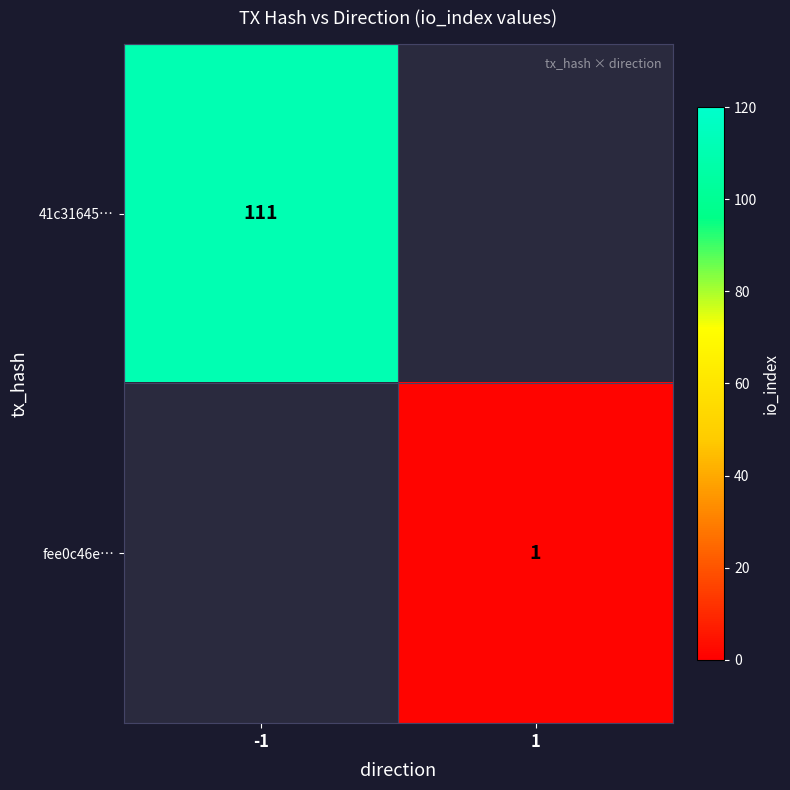

The value of fee0c46e… at 1 is 2. True or false?

False